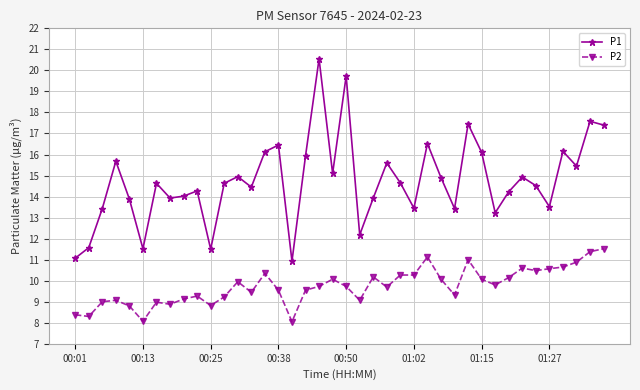

True or false: P1 and P2 cross at least once.

False